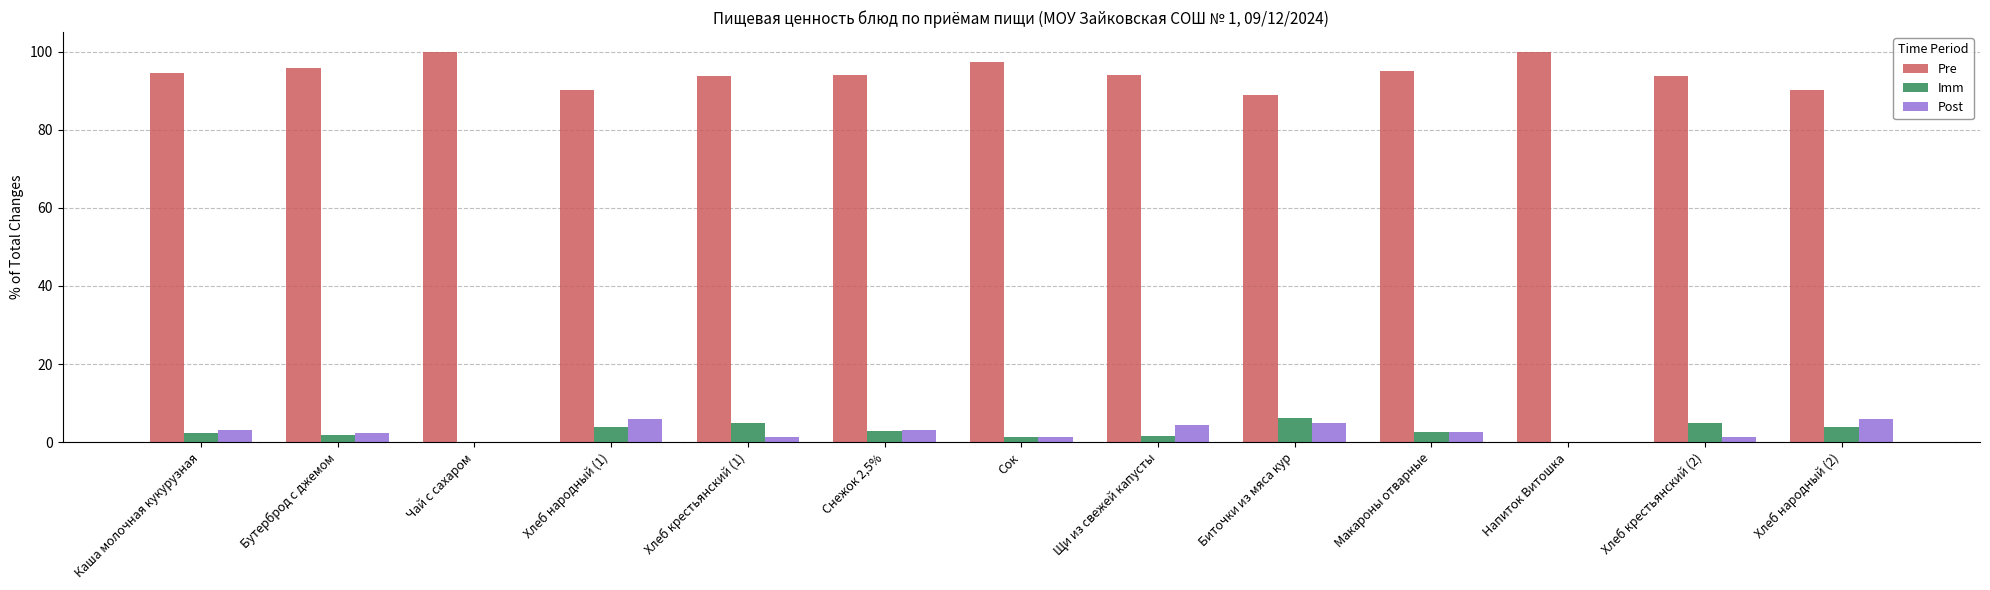

Read the Imm value at Снежок 2,5%.

2.8